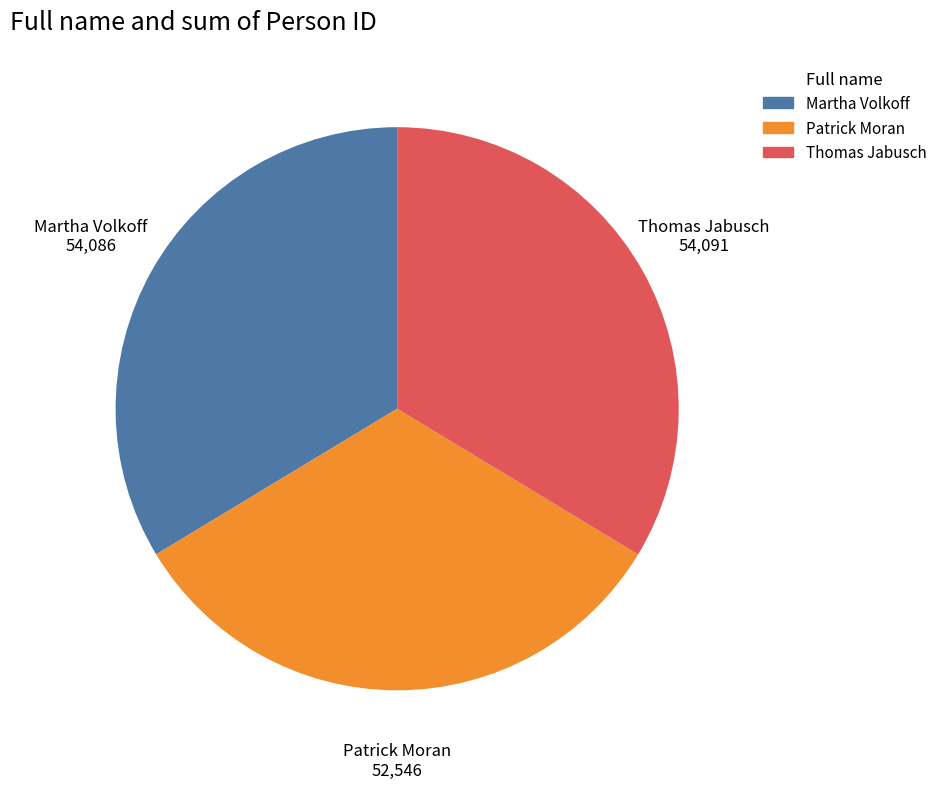

Which slice is the smallest?

Patrick Moran